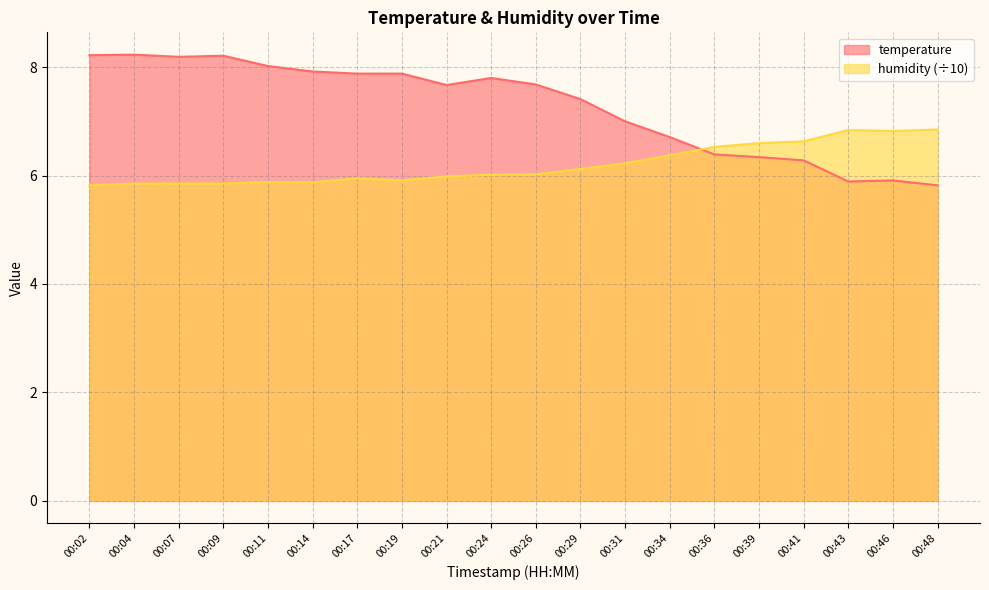

What is the difference between the second highest and minimum values in the humidity series?

1.0